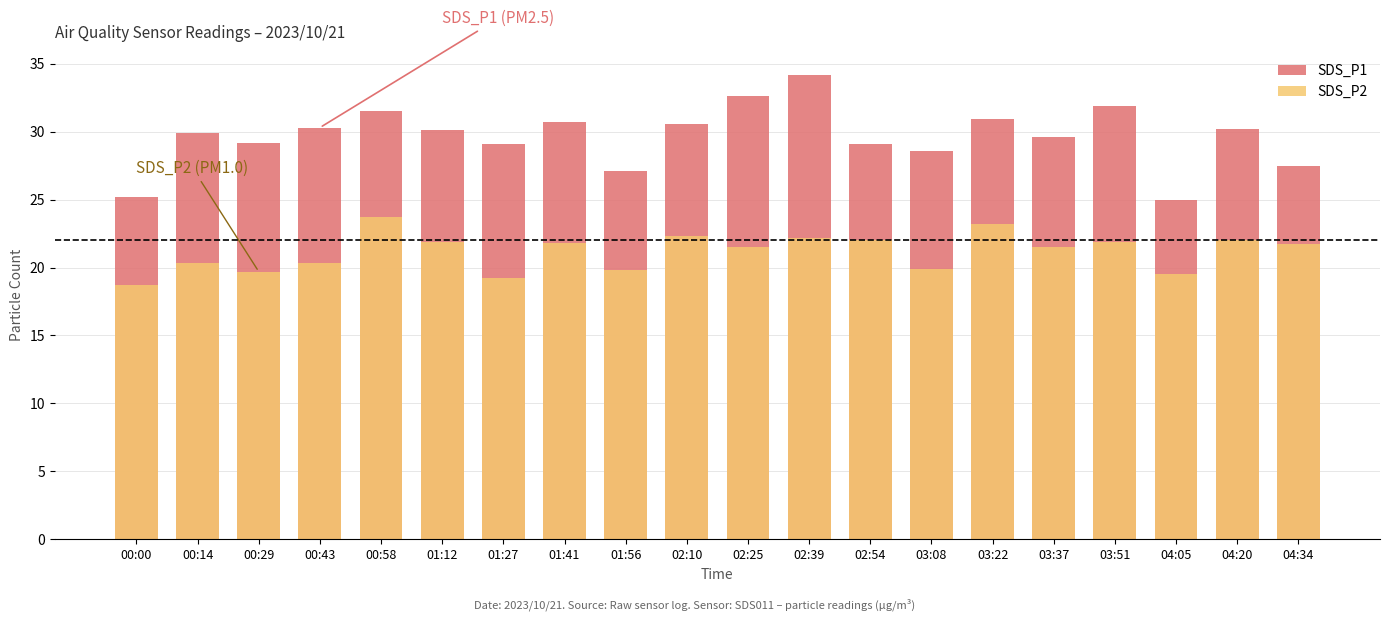

Where does the SDS_P2 series first go above 21?

00:58